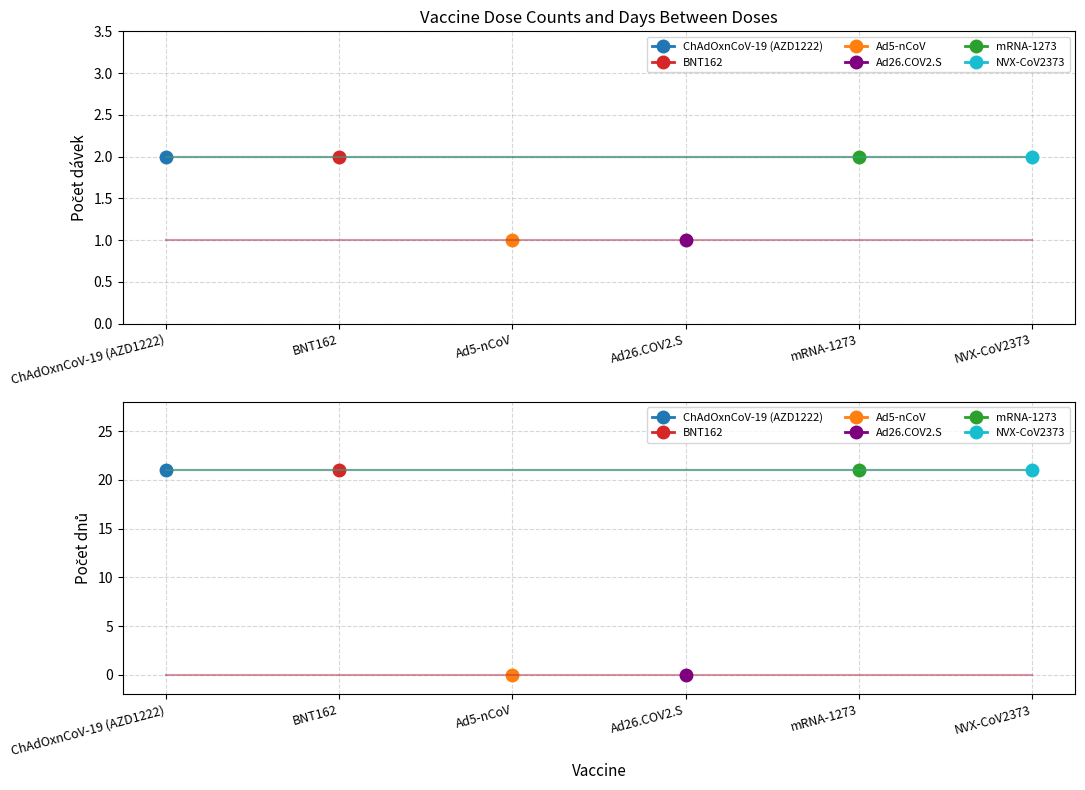

Reading left to right, list all the values displayed in this chart.

ChAdOxnCoV-19 (AZD1222): 0=2	1=21
BNT162: 0=2	1=21
Ad5-nCoV: 0=1	1=0
Ad26.COV2.S: 0=1	1=0
mRNA-1273: 0=2	1=21
NVX-CoV2373: 0=2	1=21